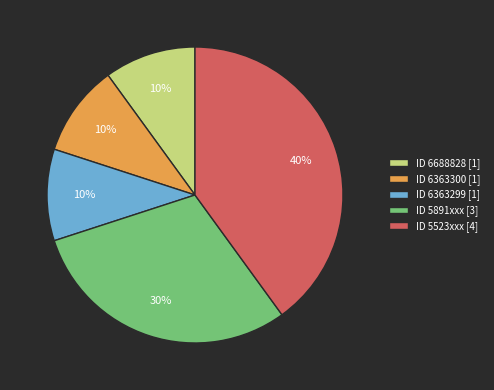

True or false: ID 5523xxx [4] accounts for 45% of the total.

False